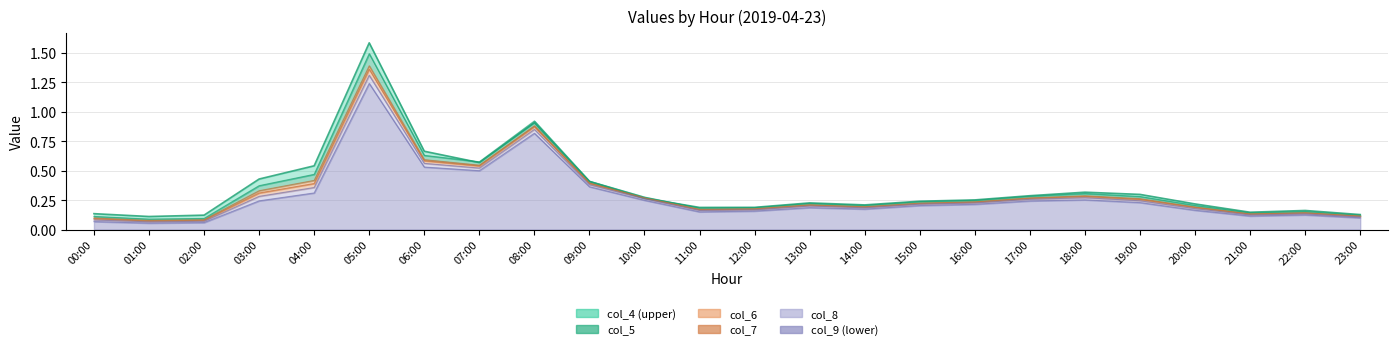

What is the label of the 22nd point from the left?

21:00